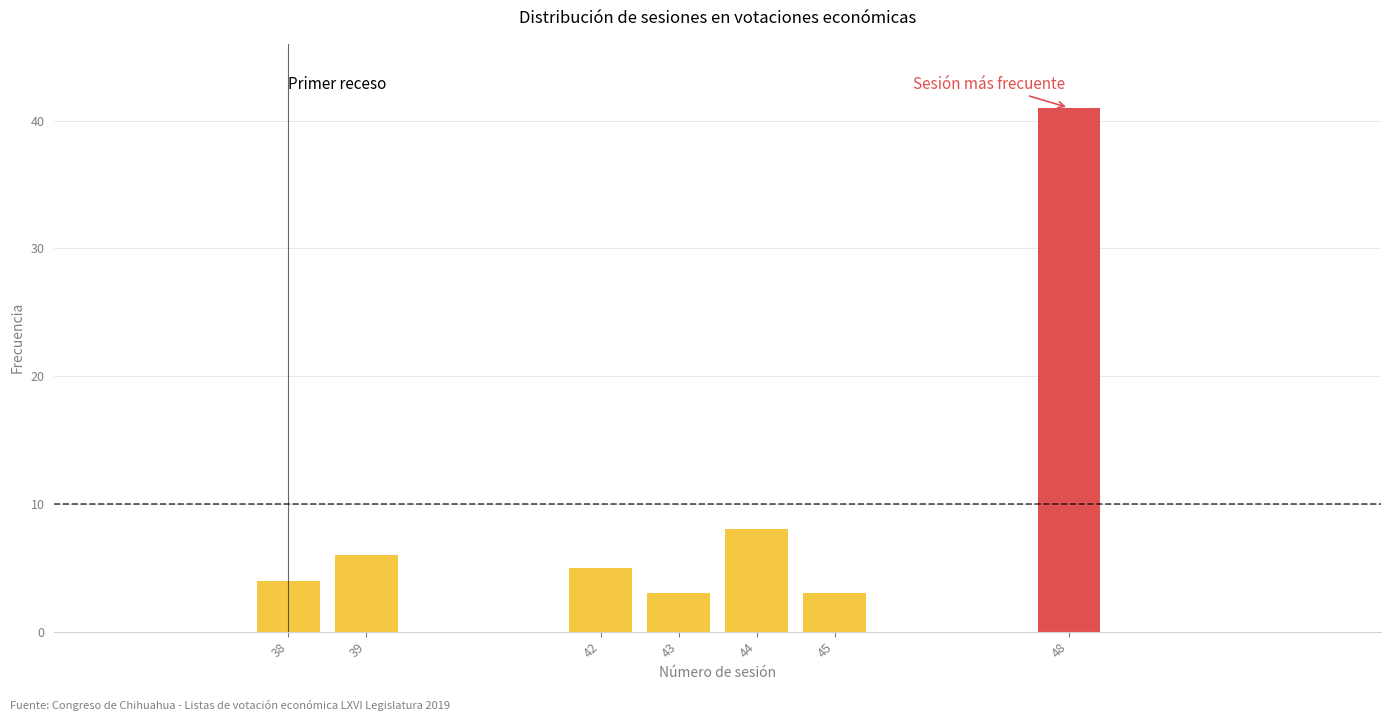

Reading left to right, transcribe all the data shown in this chart.

4	6	5	3	8	3	41